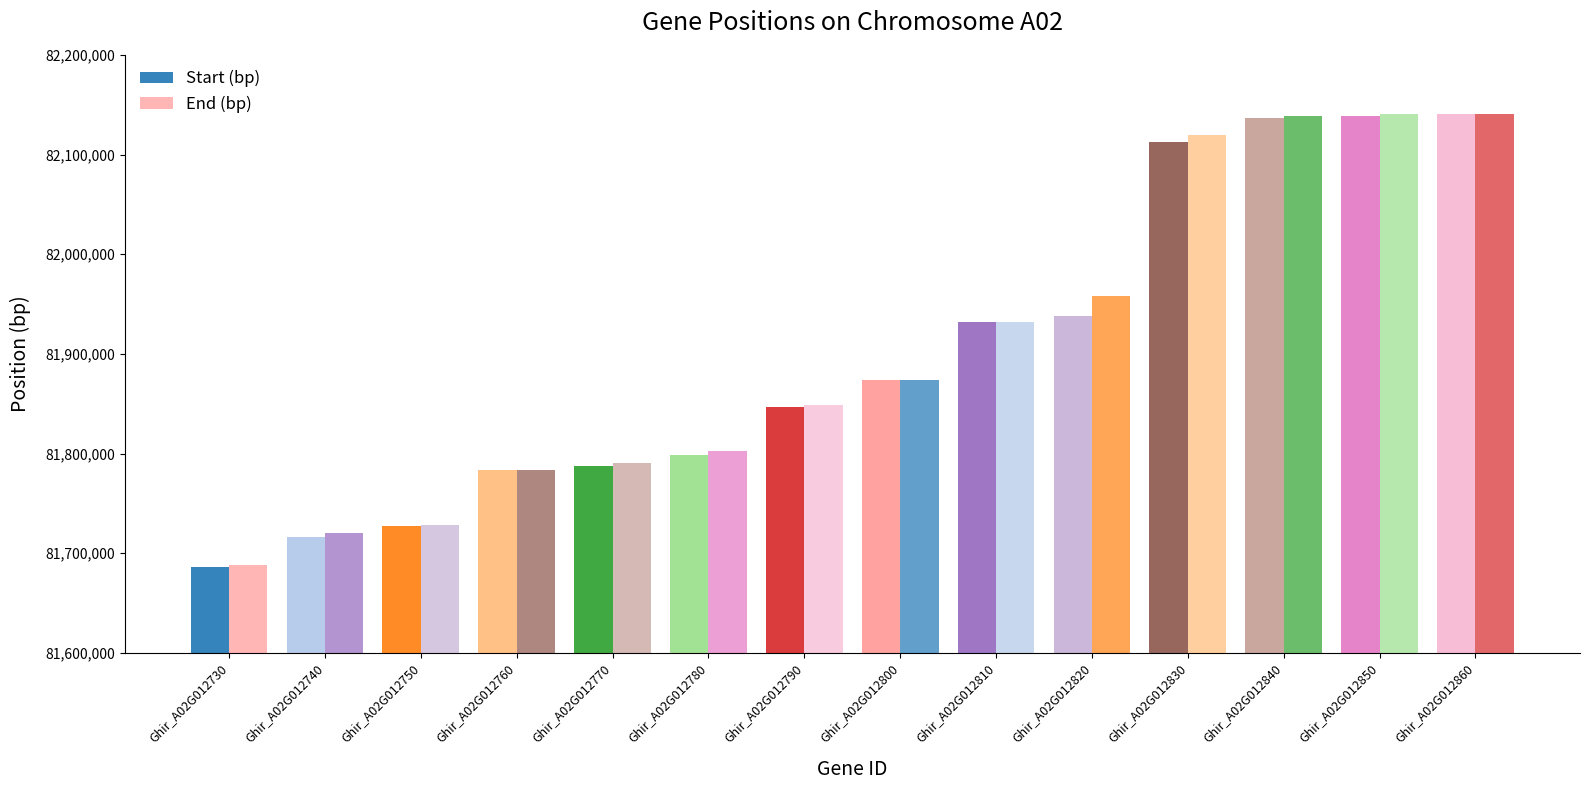

How many groups of bars are there?

14